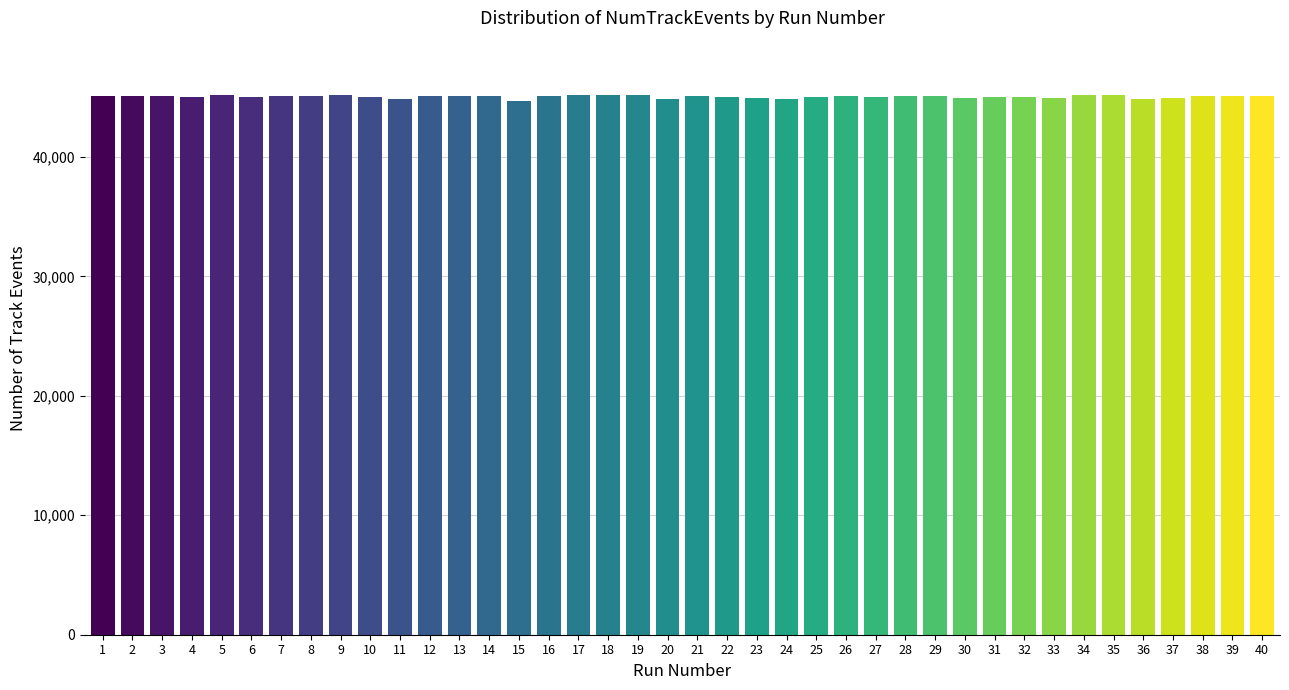

What is the minimum value shown in the chart?

44679